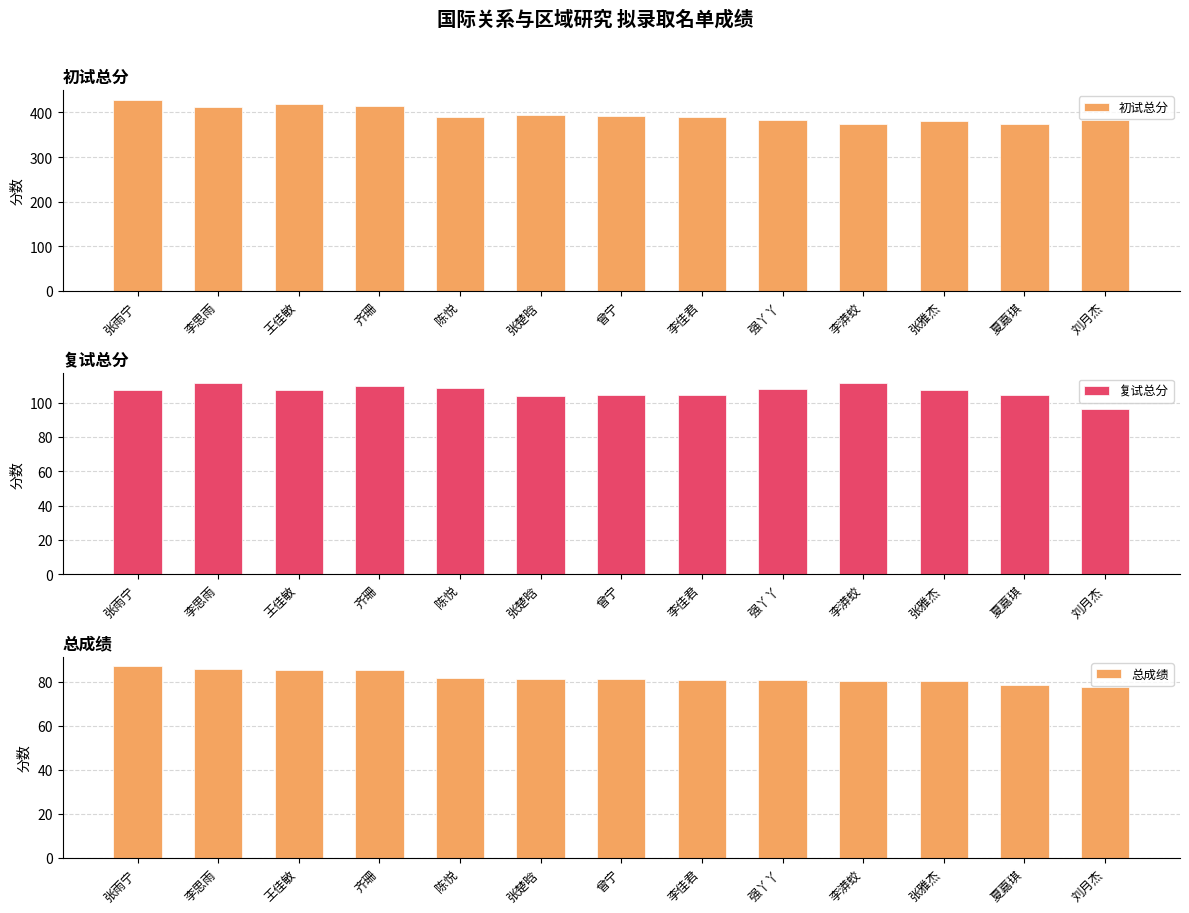

How many values in the 初试总分 series exceed 390?

6